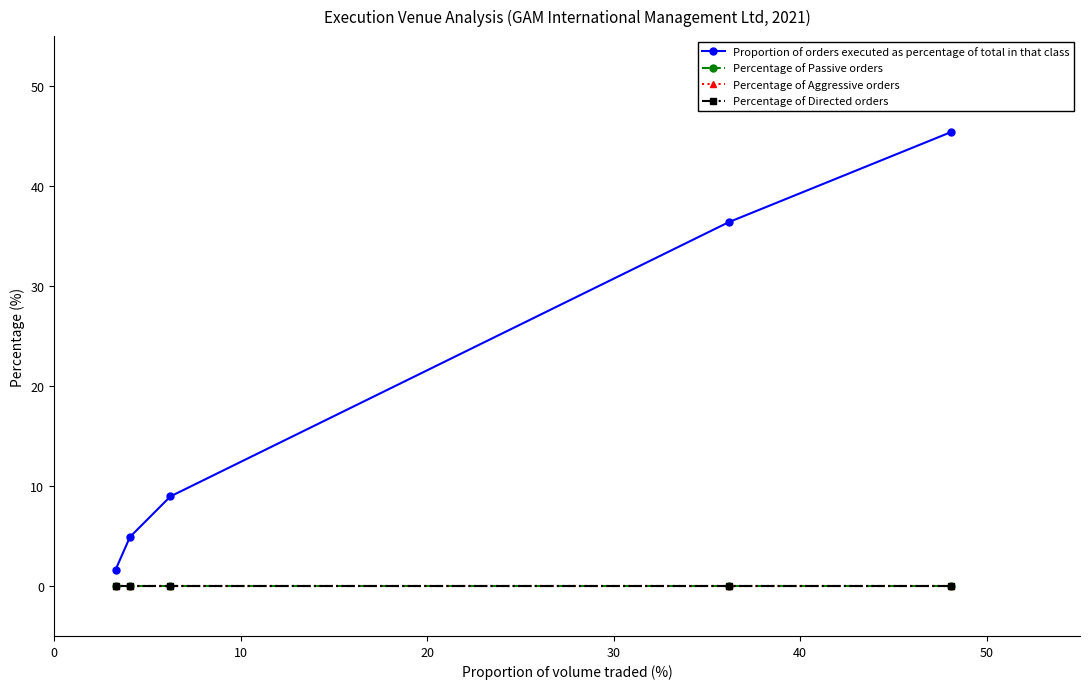

What are all the series names shown in the legend?

Proportion of orders executed as percentage of total in that class, Percentage of Passive orders, Percentage of Aggressive orders, Percentage of Directed orders